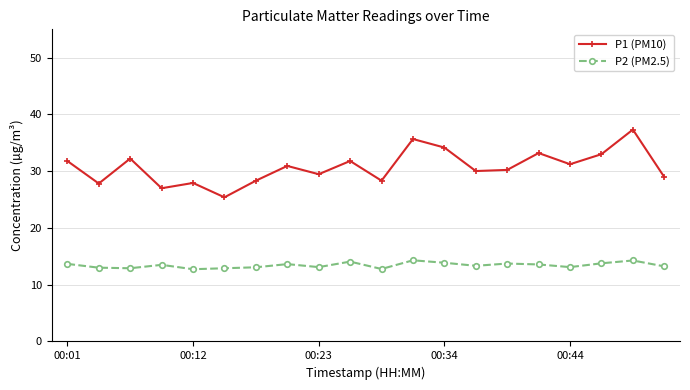

True or false: P1 (PM10) and P2 (PM2.5) intersect in this chart.

False